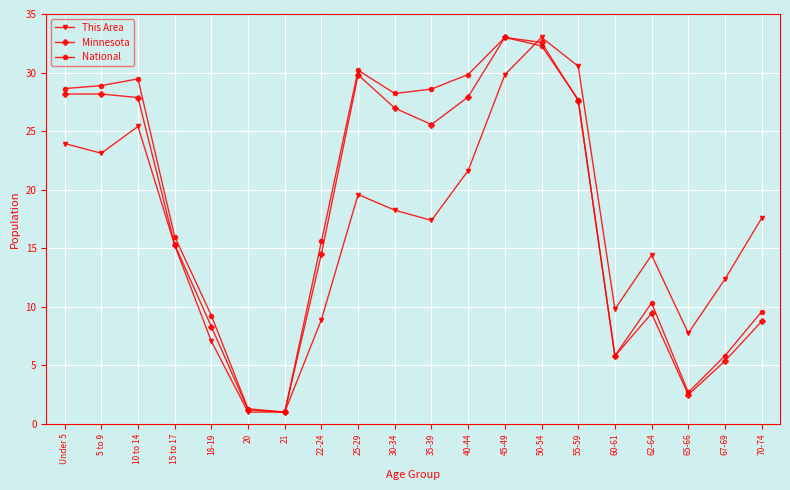

Reading left to right, transcribe all the data shown in this chart.

This Area: Under 5=23.9	5 to 9=23.1	10 to 14=25.4	15 to 17=15.3	18-19=7.0	20=1.0	21=1.0	22-24=8.9	25-29=19.6	30-34=18.2	35-39=17.4	40-44=21.6	45-49=29.8	50-54=33.0	55-59=30.5	60-61=9.8	62-64=14.4	65-66=7.7	67-69=12.4	70-74=17.6
Minnesota: Under 5=28.2	5 to 9=28.2	10 to 14=27.9	15 to 17=15.3	18-19=8.3	20=1.2	21=1.0	22-24=14.5	25-29=29.8	30-34=27.0	35-39=25.6	40-44=27.9	45-49=33.0	50-54=32.6	55-59=27.6	60-61=5.8	62-64=9.4	65-66=2.5	67-69=5.4	70-74=8.7
National: Under 5=28.6	5 to 9=28.9	10 to 14=29.5	15 to 17=16.0	18-19=9.2	20=1.3	21=1.0	22-24=15.6	25-29=30.2	30-34=28.2	35-39=28.6	40-44=29.8	45-49=33.0	50-54=32.3	55-59=27.7	60-61=5.8	62-64=10.3	65-66=2.7	67-69=5.8	70-74=9.6